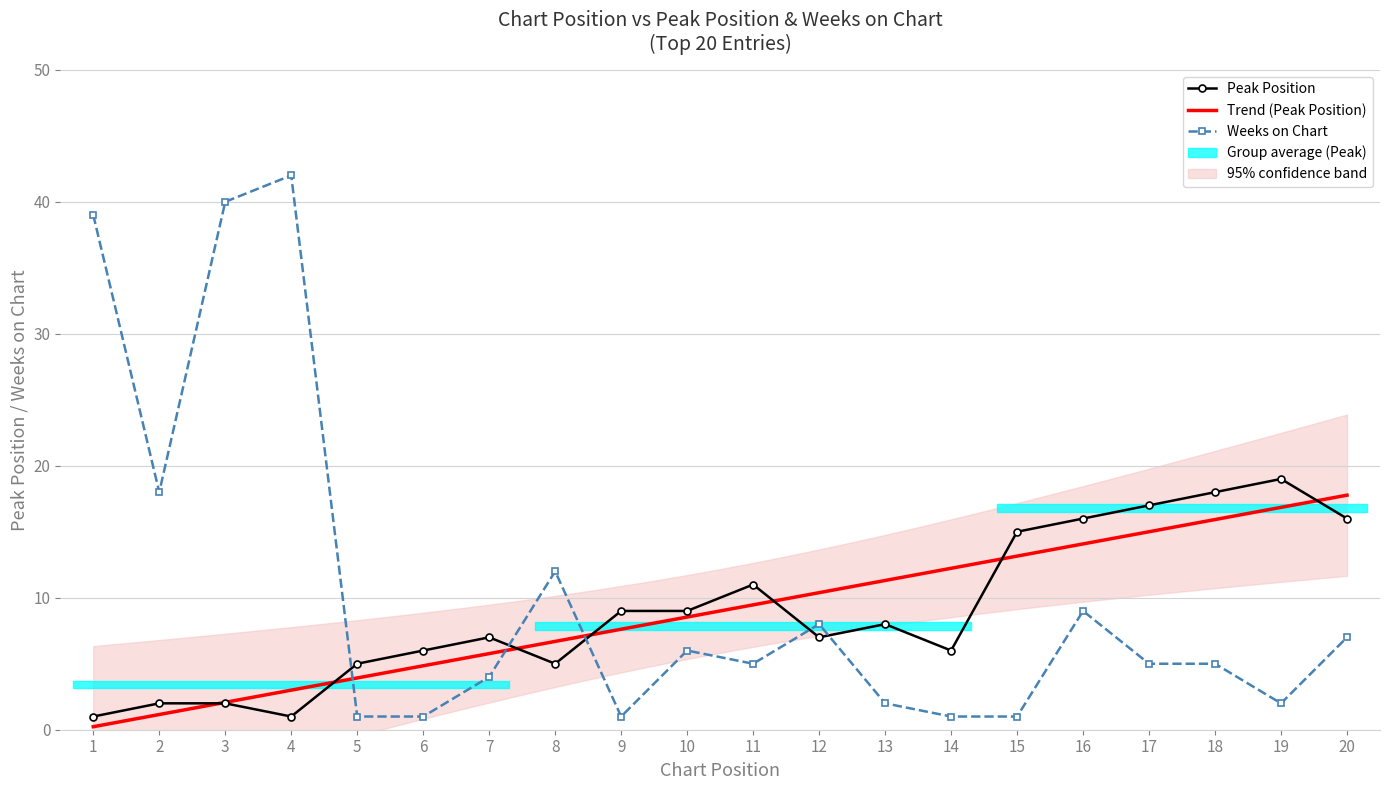

Which category has the lowest value in the Weeks on Chart series?

5